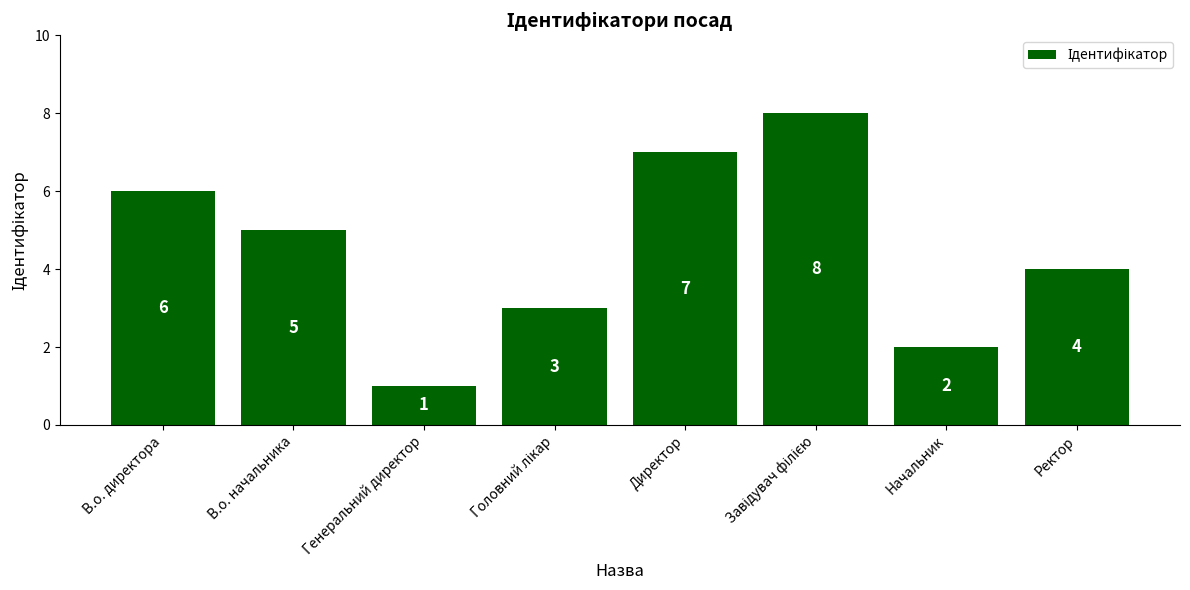

What is the maximum value shown in the chart?

8